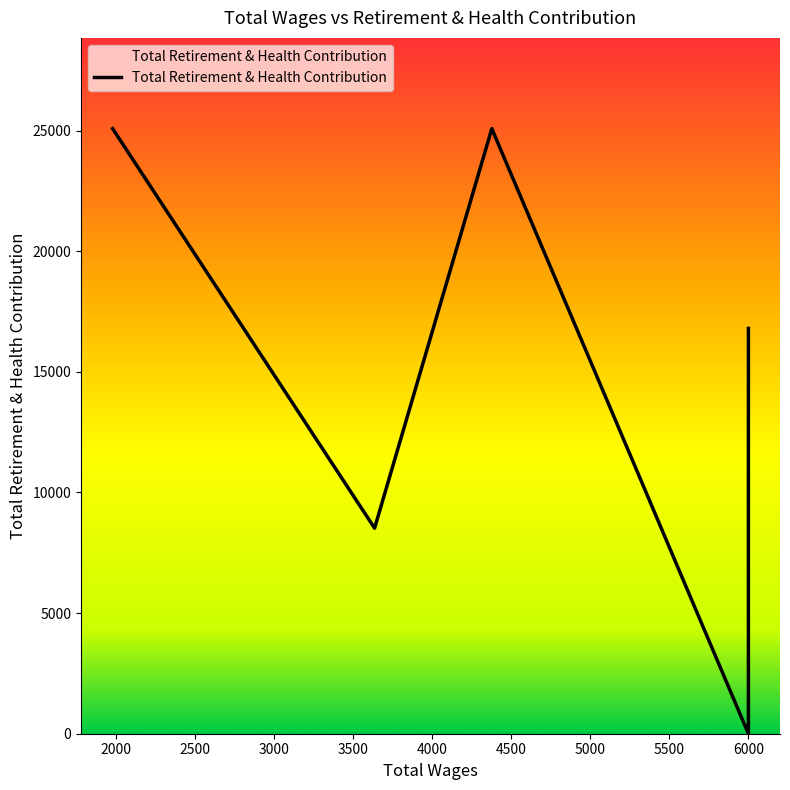

What is the greatest value displayed?

25080